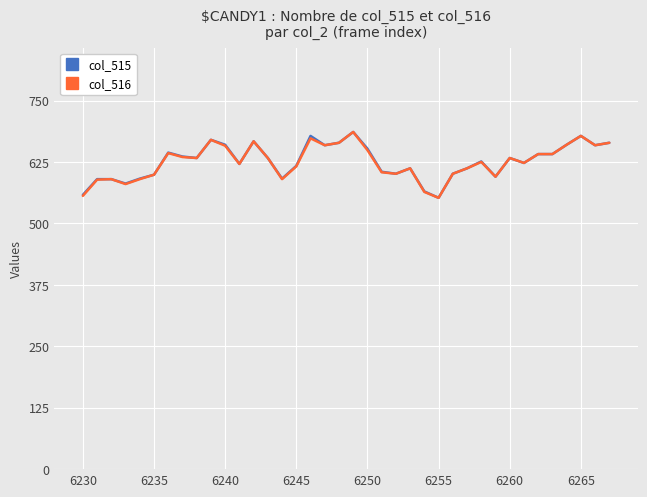

What is the difference between the maximum and minimum values in the col_516 series?

134